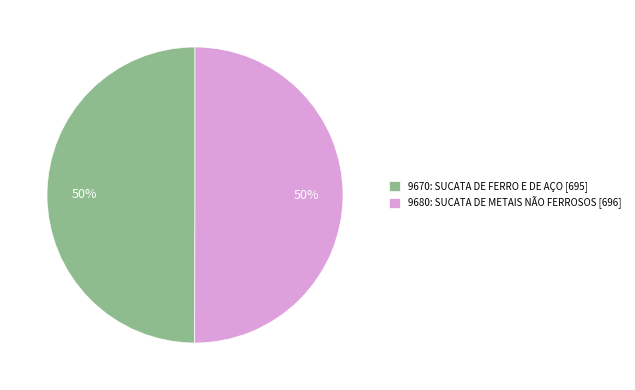

The 9670: SUCATA DE FERRO E DE AÇO [695] slice represents 55% of the pie. True or false?

False